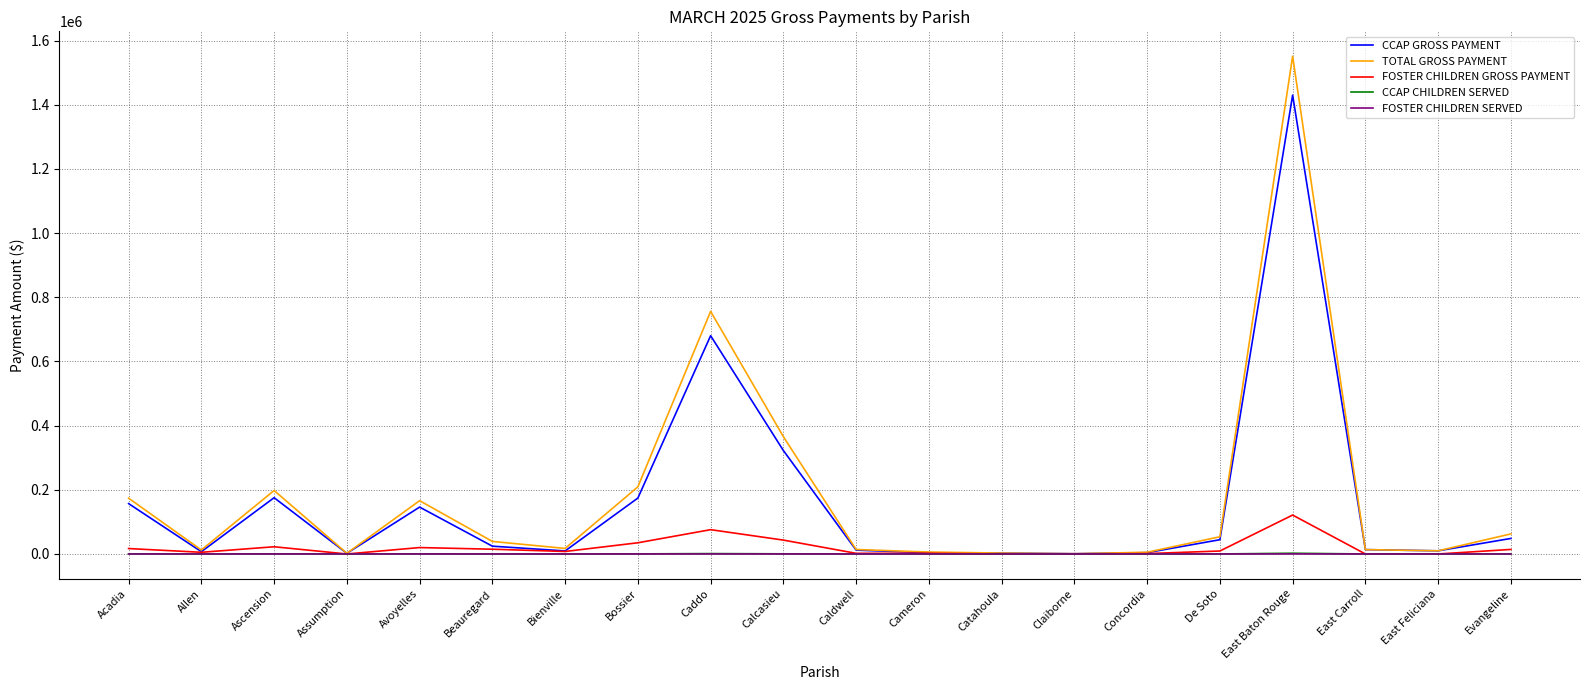

Read the FOSTER CHILDREN SERVED value at Acadia.

19.0